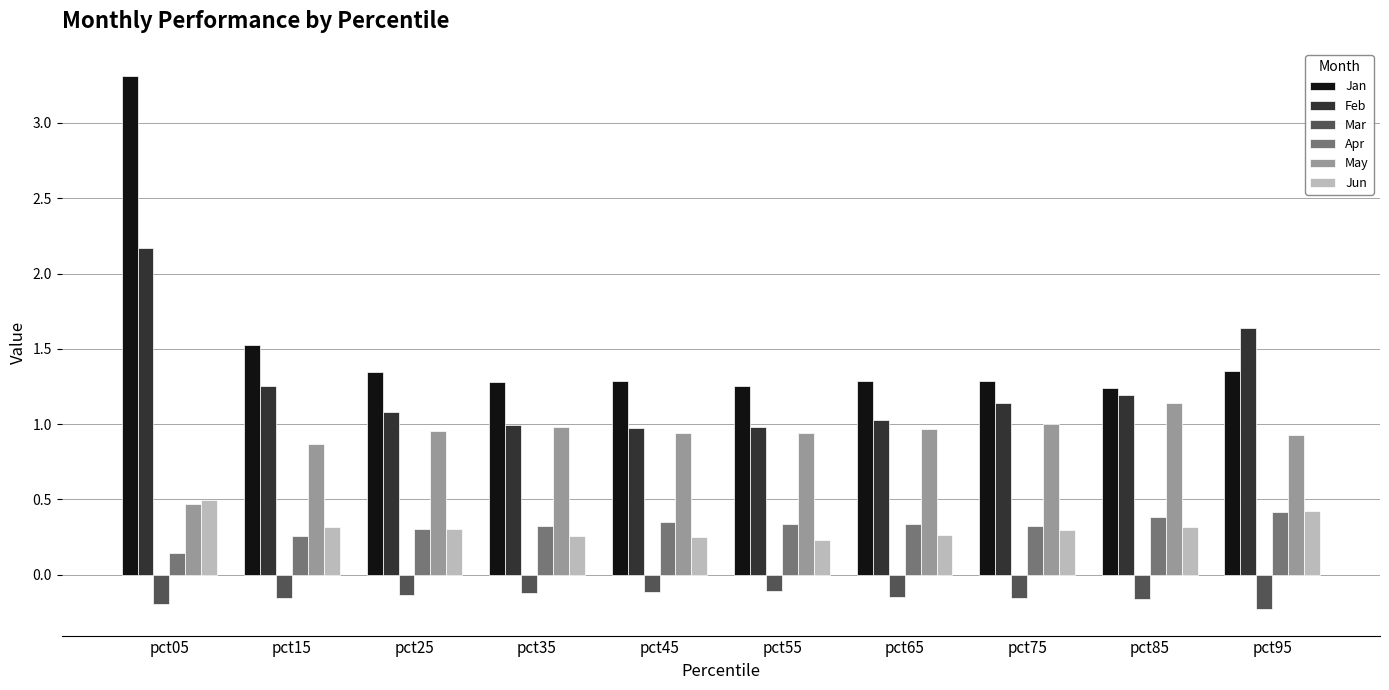

What are all the series names shown in the legend?

Jan, Feb, Mar, Apr, May, Jun